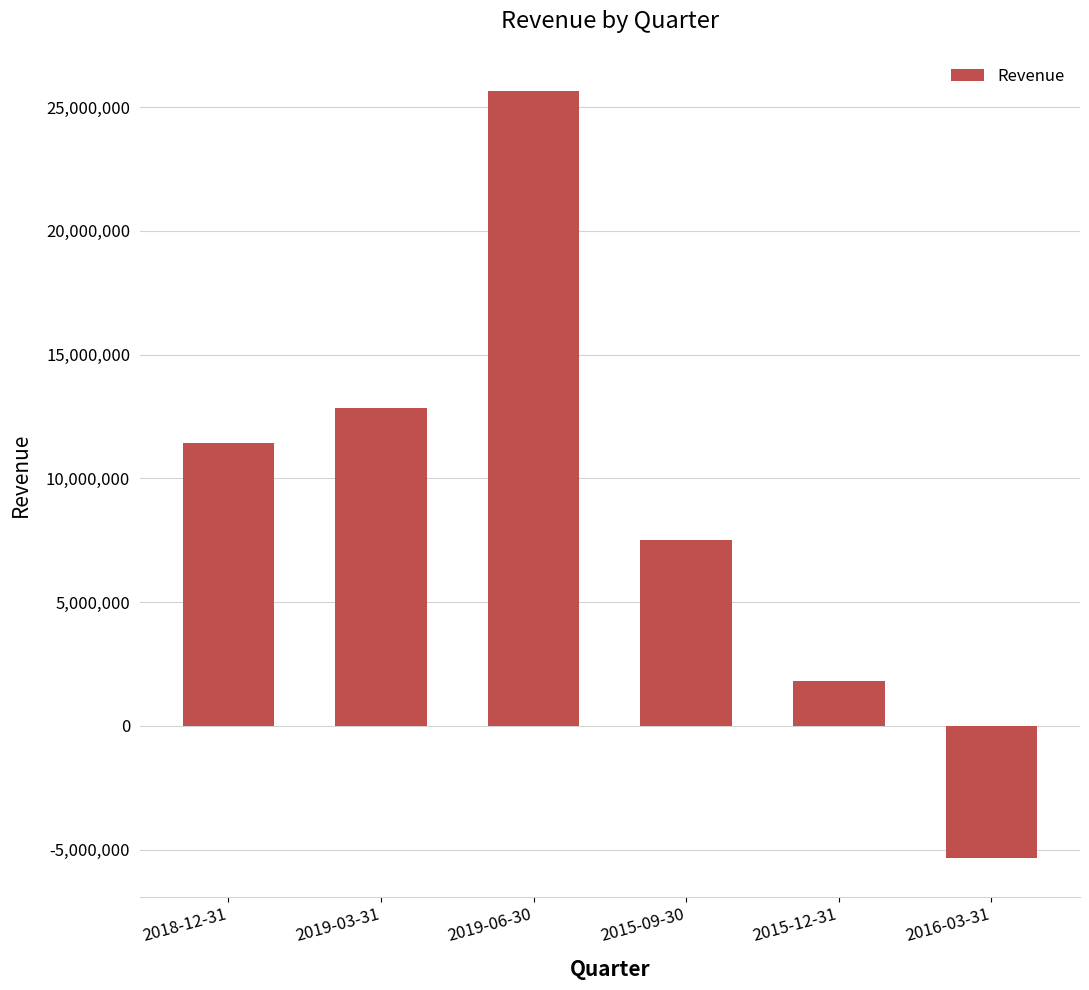

Rank the categories by value from highest to lowest.

2019-06-30, 2019-03-31, 2018-12-31, 2015-09-30, 2015-12-31, 2016-03-31